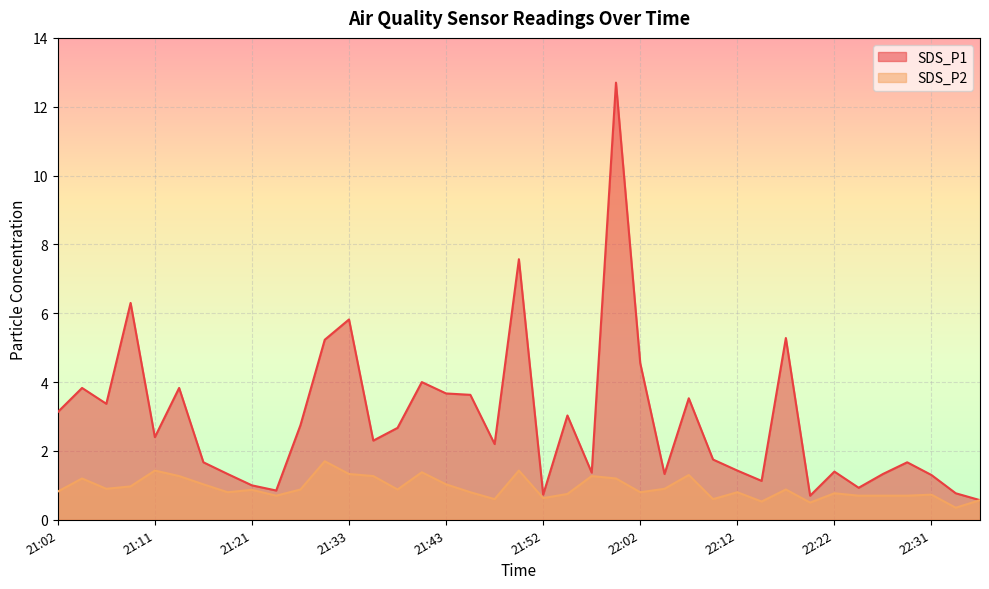

At 21:23, list the series in order from largest to smallest.

SDS_P1, SDS_P2